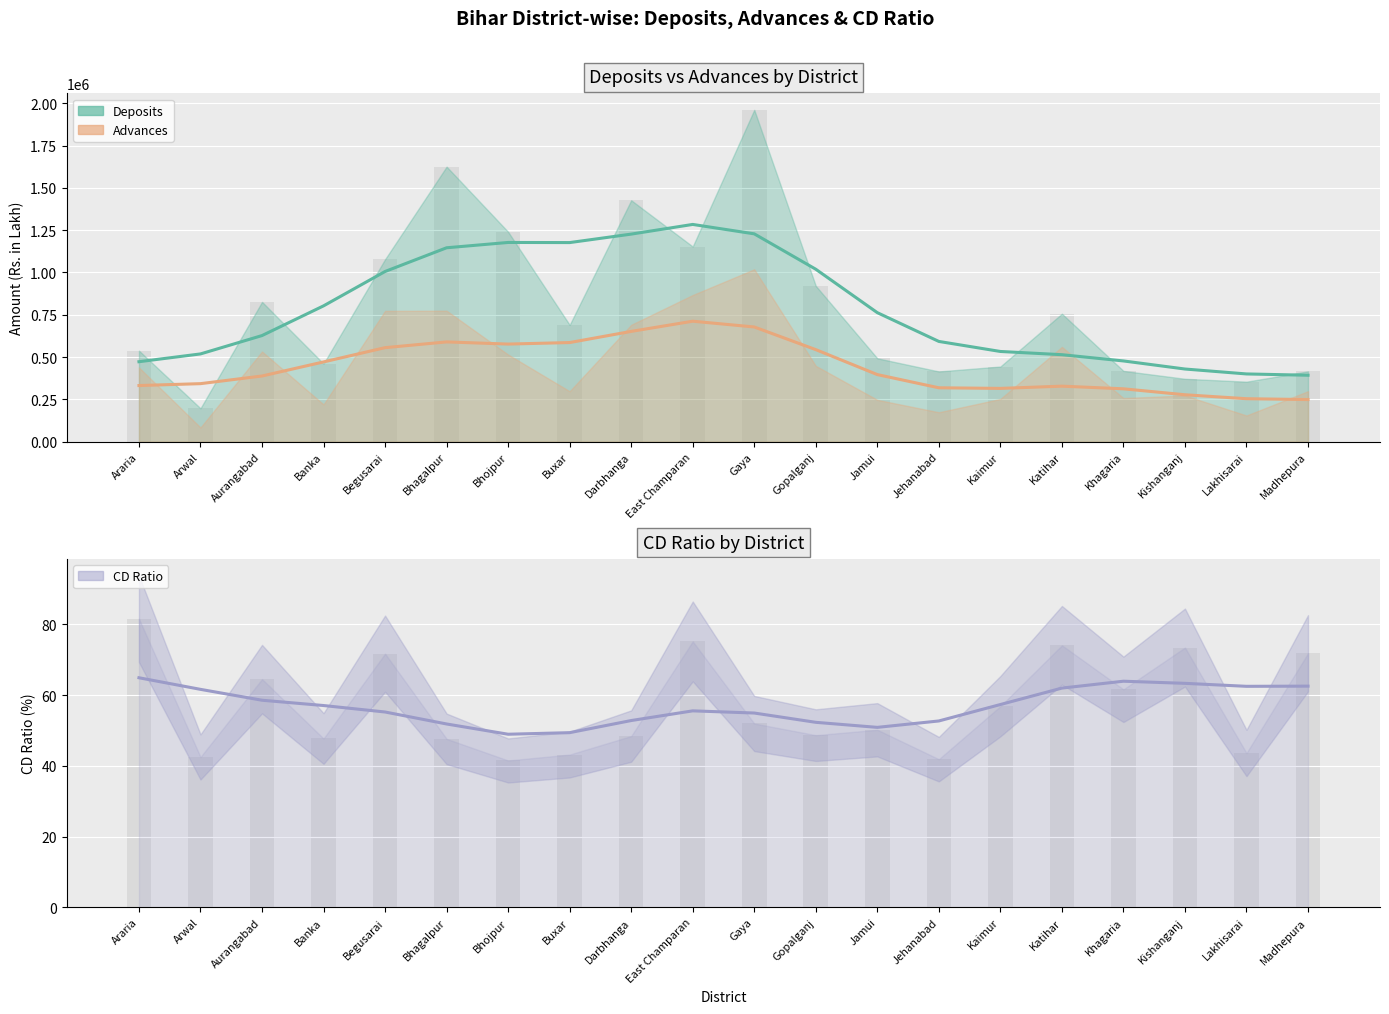

Which category has the lowest value across all series?

Bhojpur